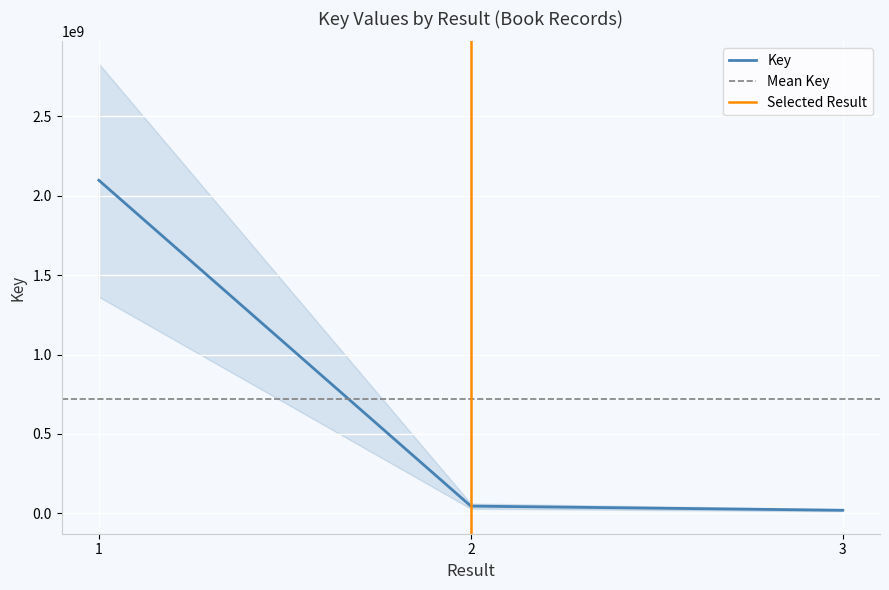

Reading left to right, extract all data points from this chart.

1=2096906556	2=45484329	3=19317687